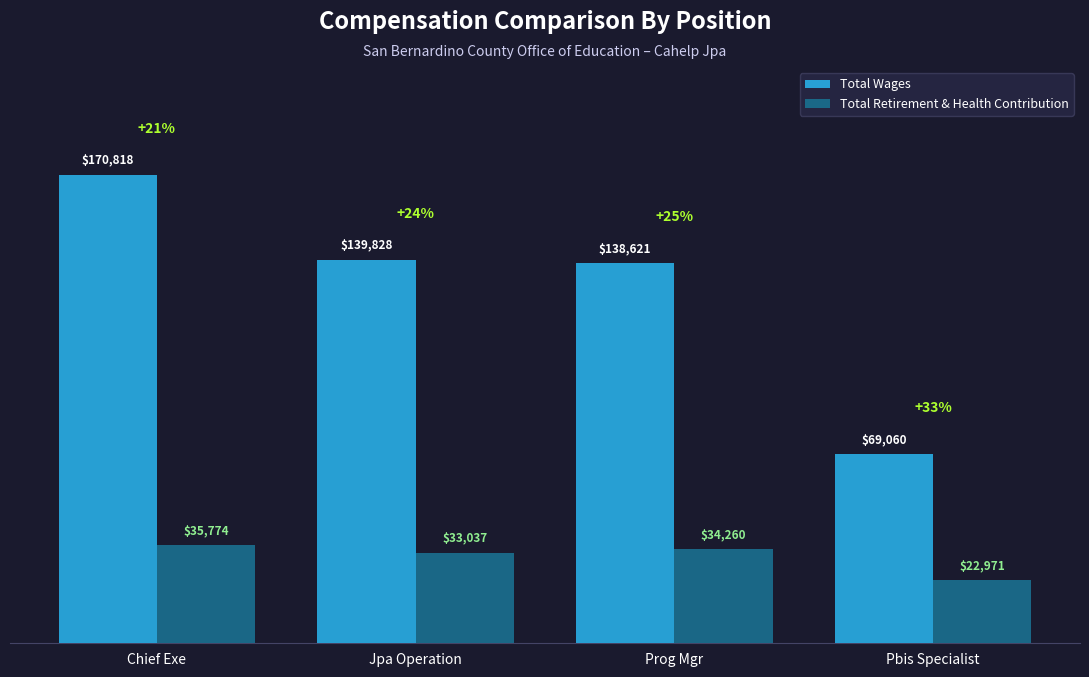

What is the difference between the Total Wages values at Chief Exe and Pbis Specialist?

101758